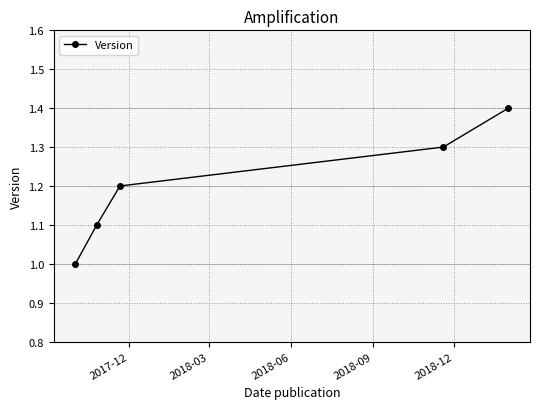

What is the average value?

1.2